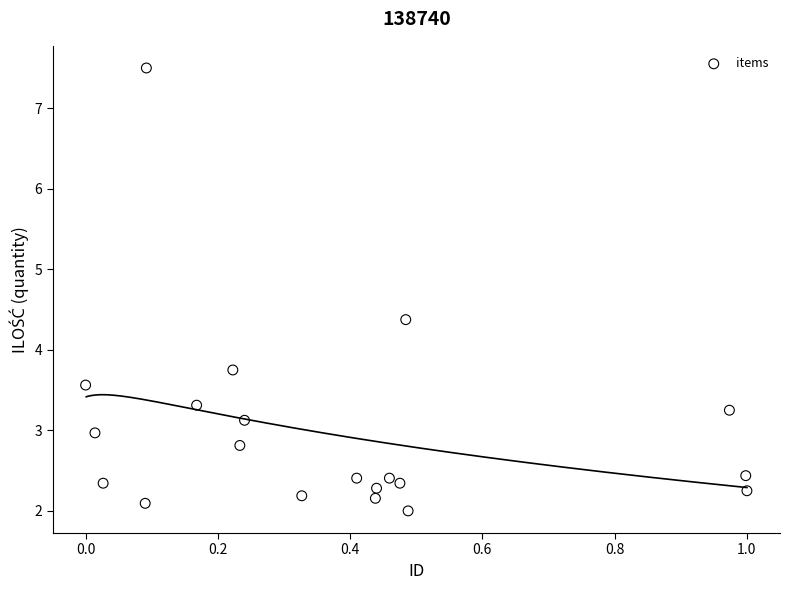

What is the range of Y values (max minus min)?

5.5